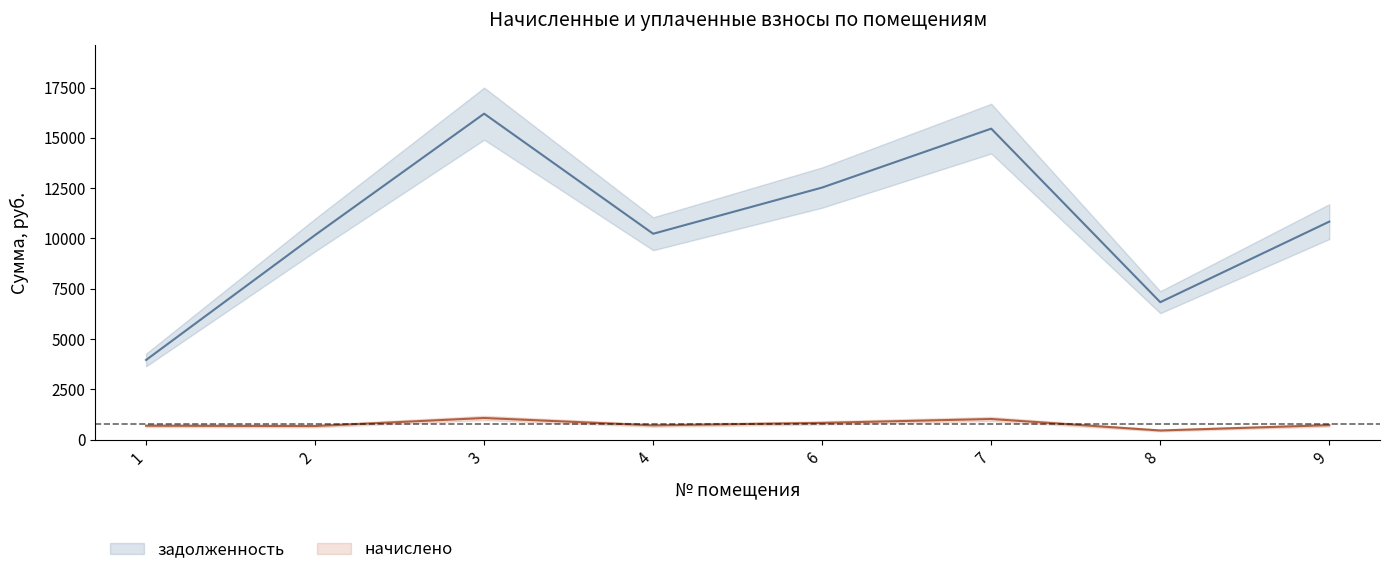

True or false: начислено and задолженность intersect in this chart.

False